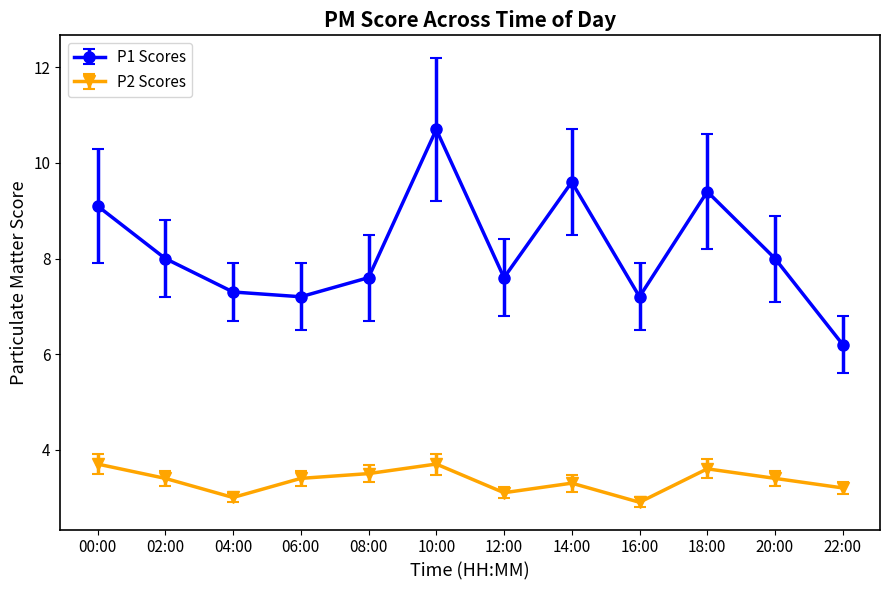

Reading right to left, what are all the values shown in this chart?

P1 Scores: 22:00=6.2	20:00=8.0	18:00=9.4	16:00=7.2	14:00=9.6	12:00=7.6	10:00=10.7	08:00=7.6	06:00=7.2	04:00=7.3	02:00=8.0	00:00=9.1
P2 Scores: 22:00=3.2	20:00=3.4	18:00=3.6	16:00=2.9	14:00=3.3	12:00=3.1	10:00=3.7	08:00=3.5	06:00=3.4	04:00=3.0	02:00=3.4	00:00=3.7